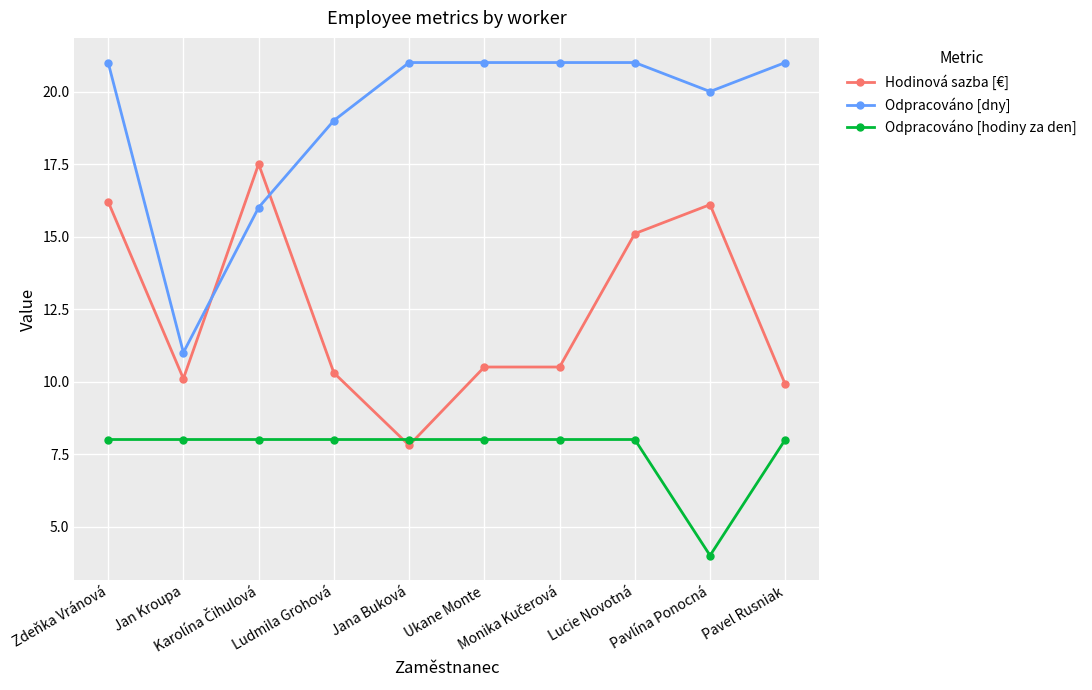

The Odpracováno [hodiny za den] series shows 4.0 at Pavlína Ponocná. True or false?

True